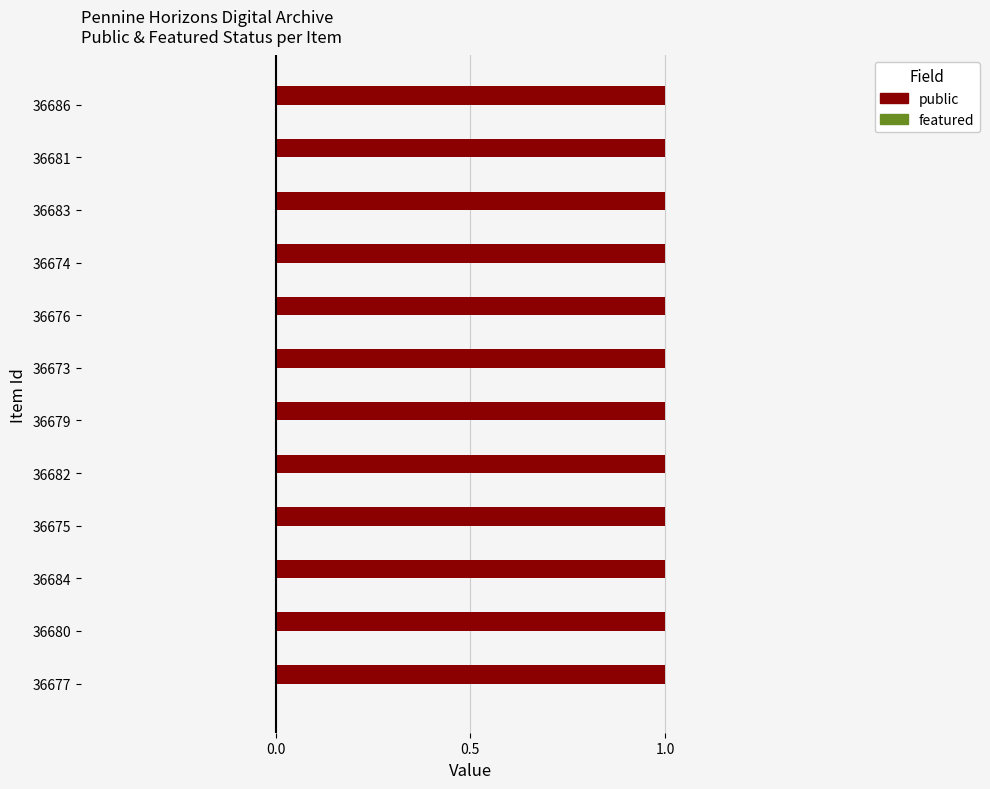

Which has a higher value, 36676 or 36686?

36676